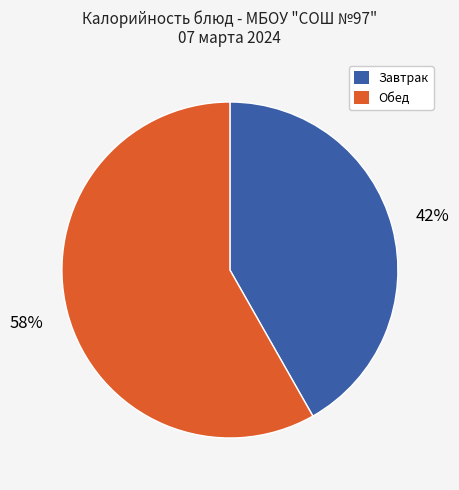

How many slices are in this pie chart?

2